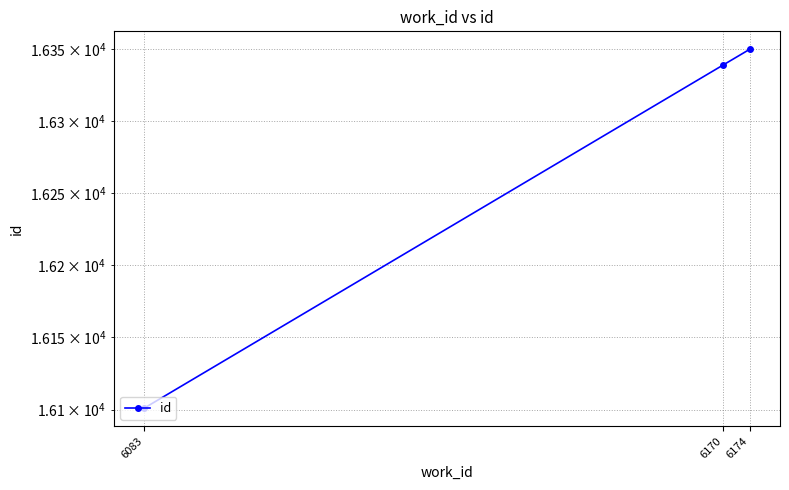

At which label is the value closest to 16225?

6170